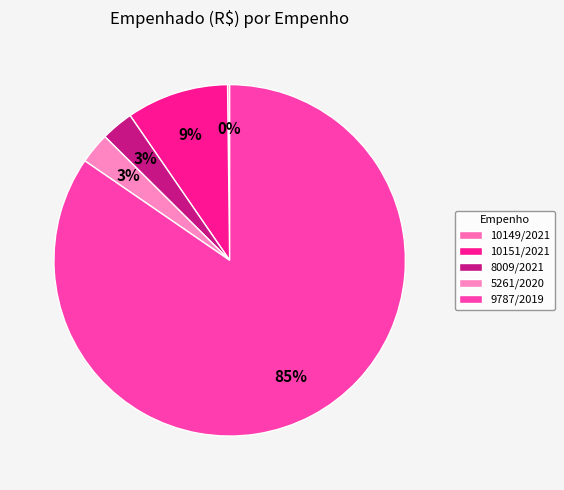

Count the number of slices in the pie.

5